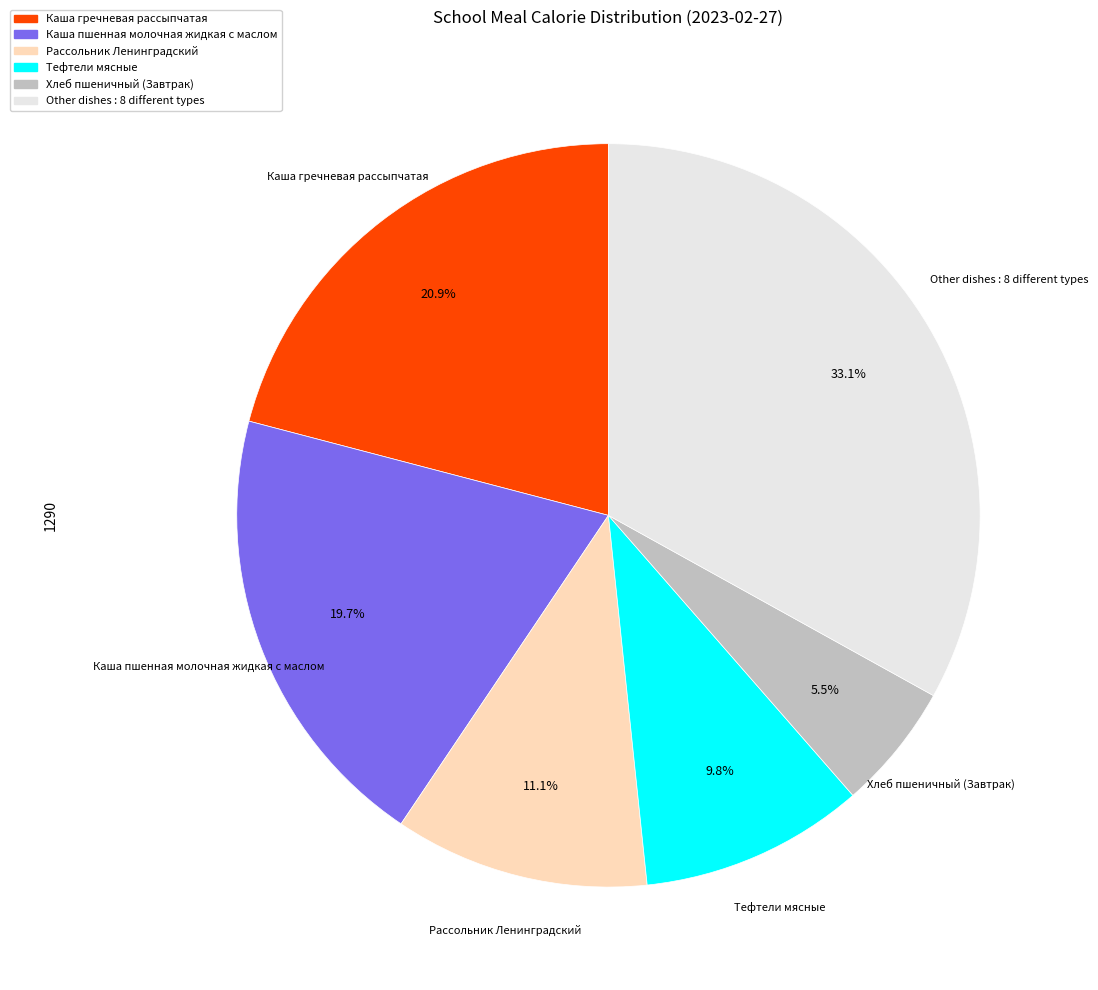

Is there a majority slice in this chart?

No